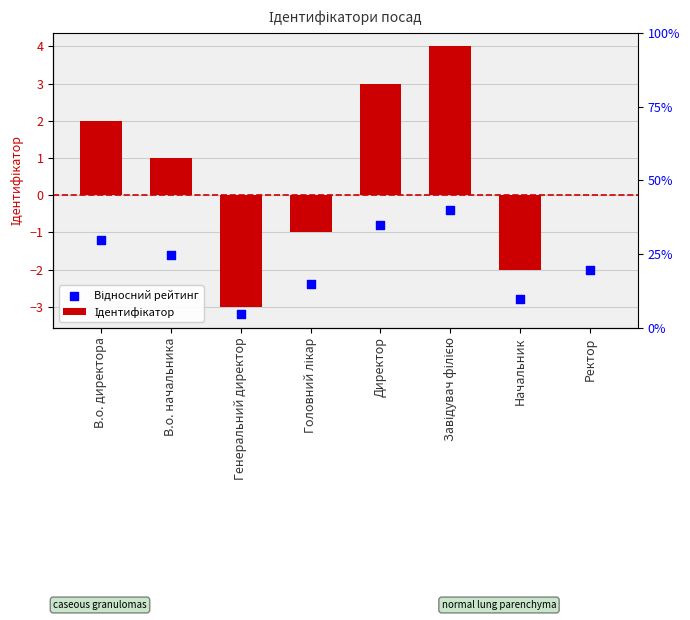

What is the total value across all series at В.о. директора?

0.8